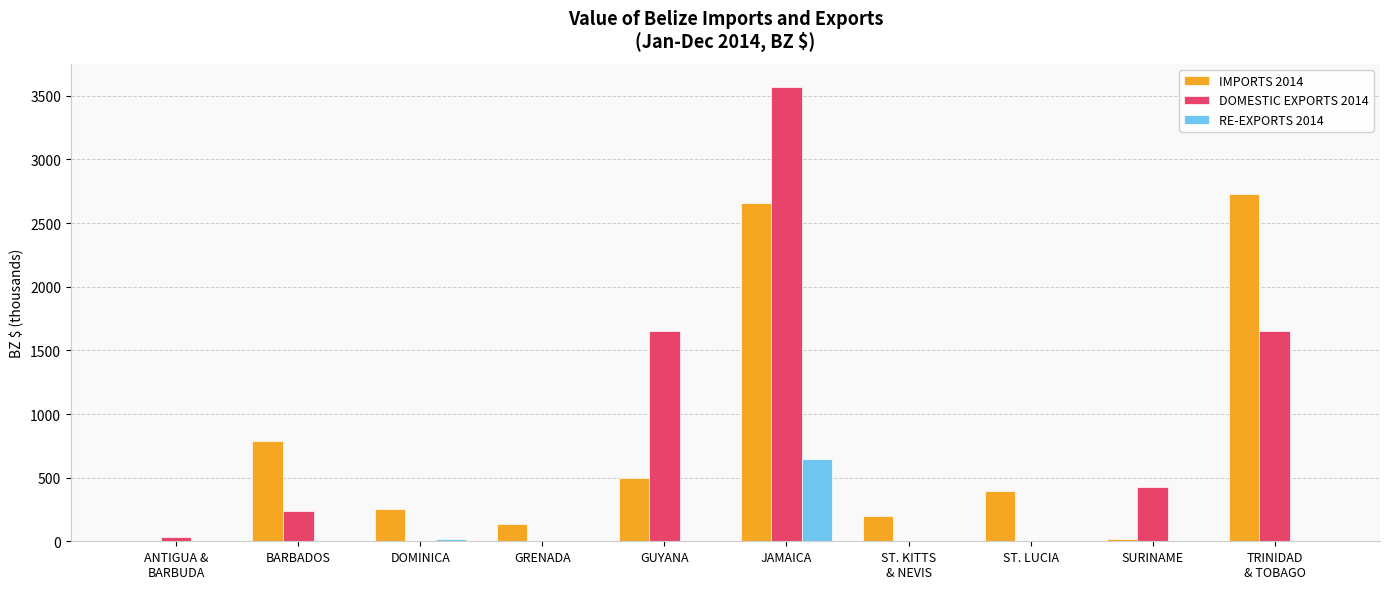

Between ANTIGUA &
BARBUDA and GRENADA, which series saw the biggest shift?

IMPORTS 2014